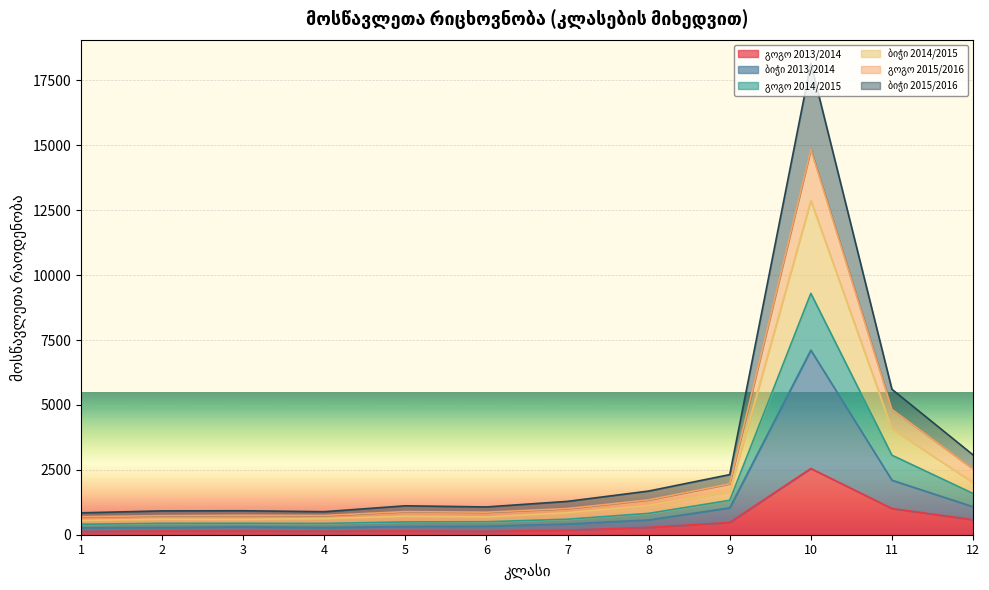

Is the value of გოგო 2015/2016 at 10 greater than the value of გოგო 2013/2014 at 3?

Yes